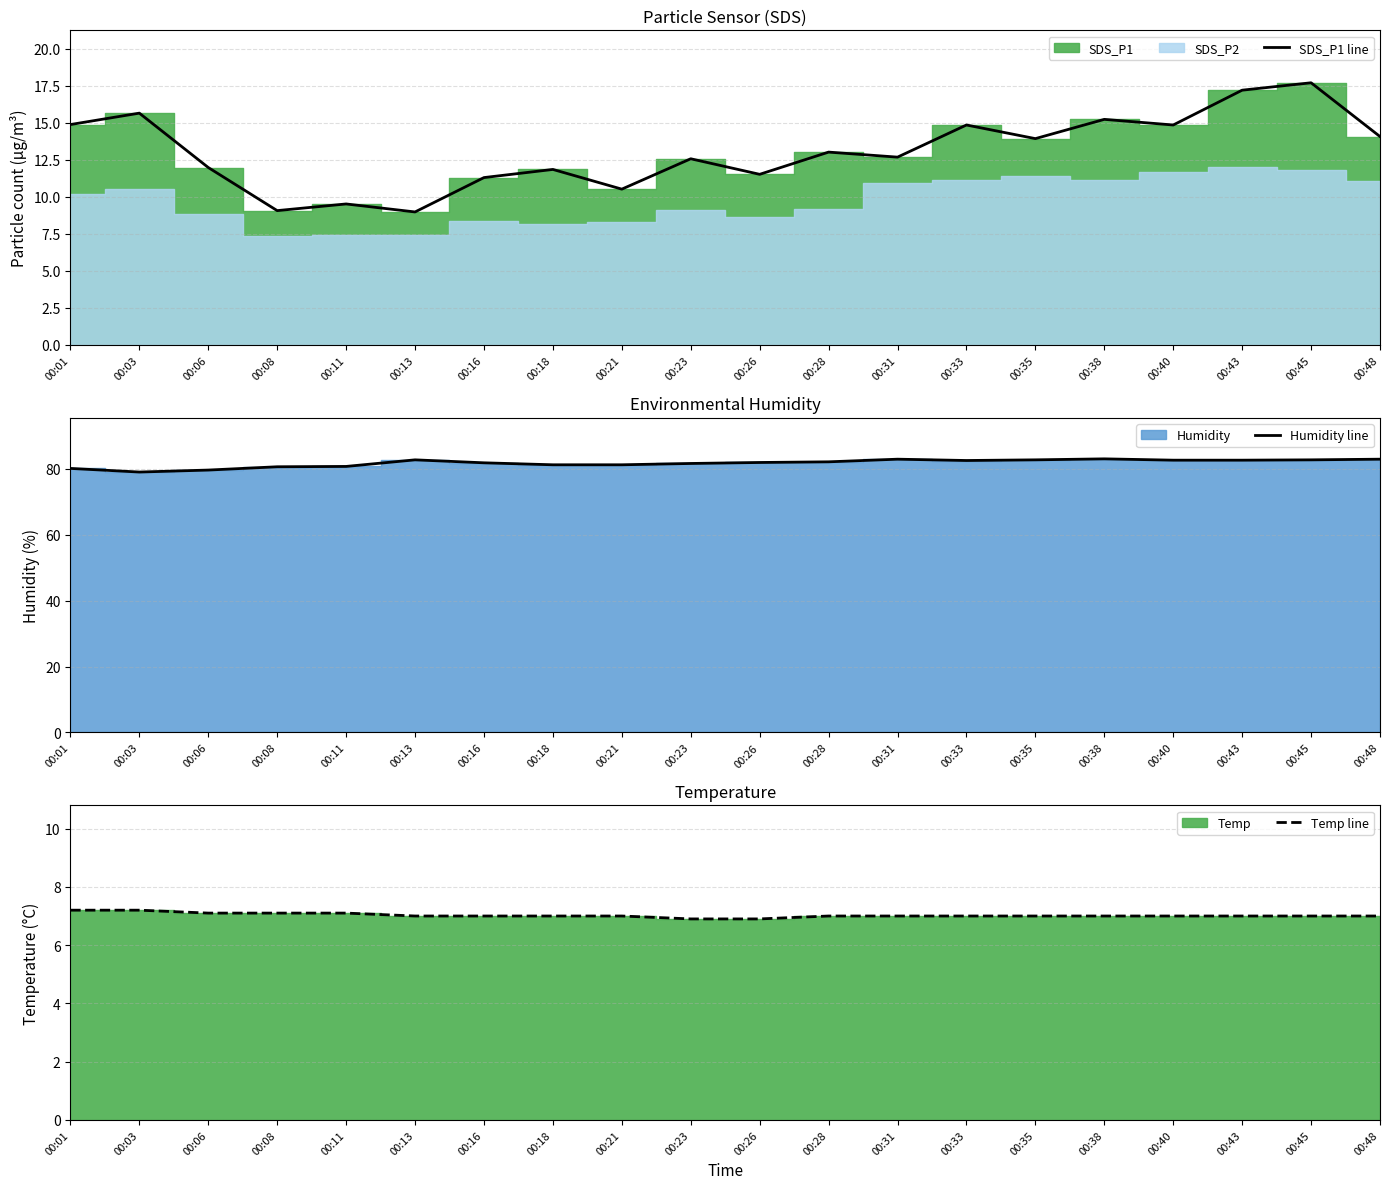

At which label does Humidity line first exceed 82?

00:13